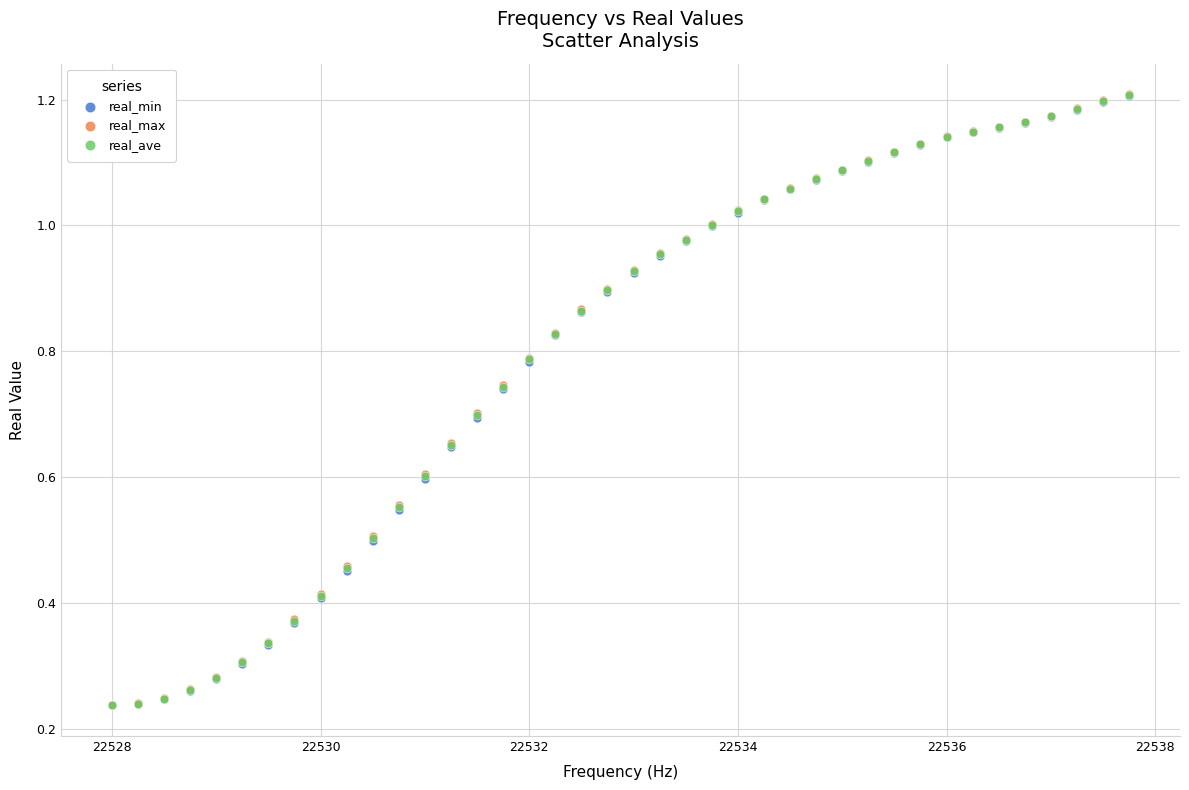

What are all the series names shown in the legend?

real_min, real_max, real_ave